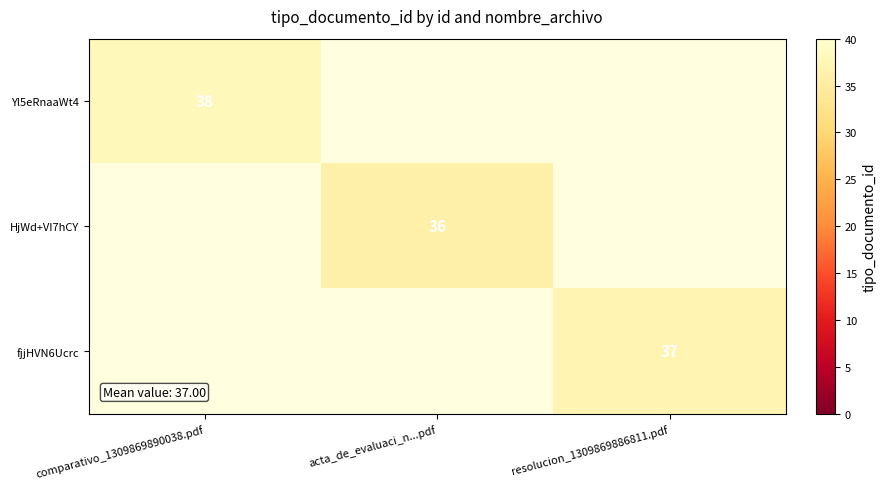

True or false: fjjHVN6Ucrc has a value of 10 at resolucion_1309869886811.pdf.

False